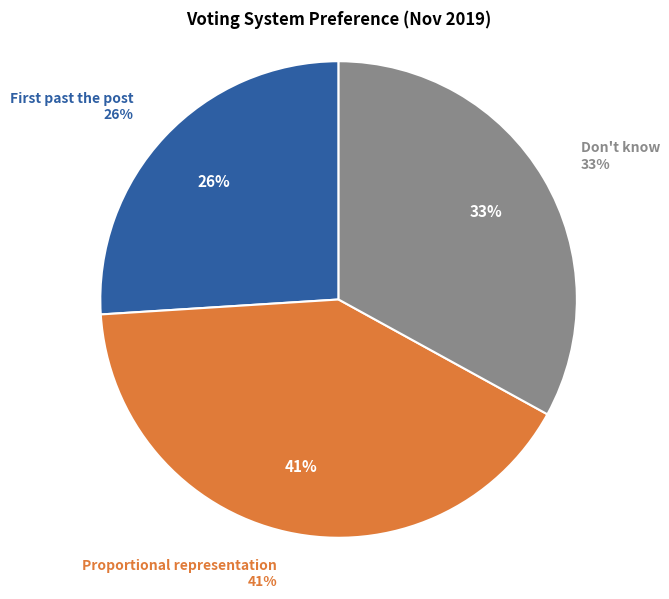

Is there any slice that represents more than half of the pie?

No